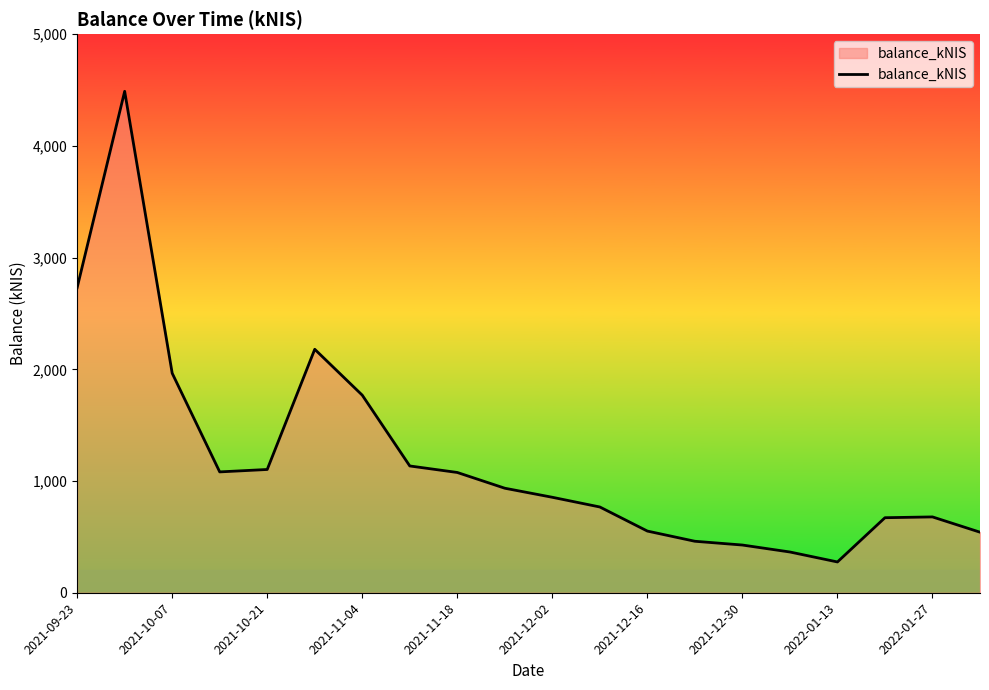

What is the difference between the maximum and minimum values?

4212.8